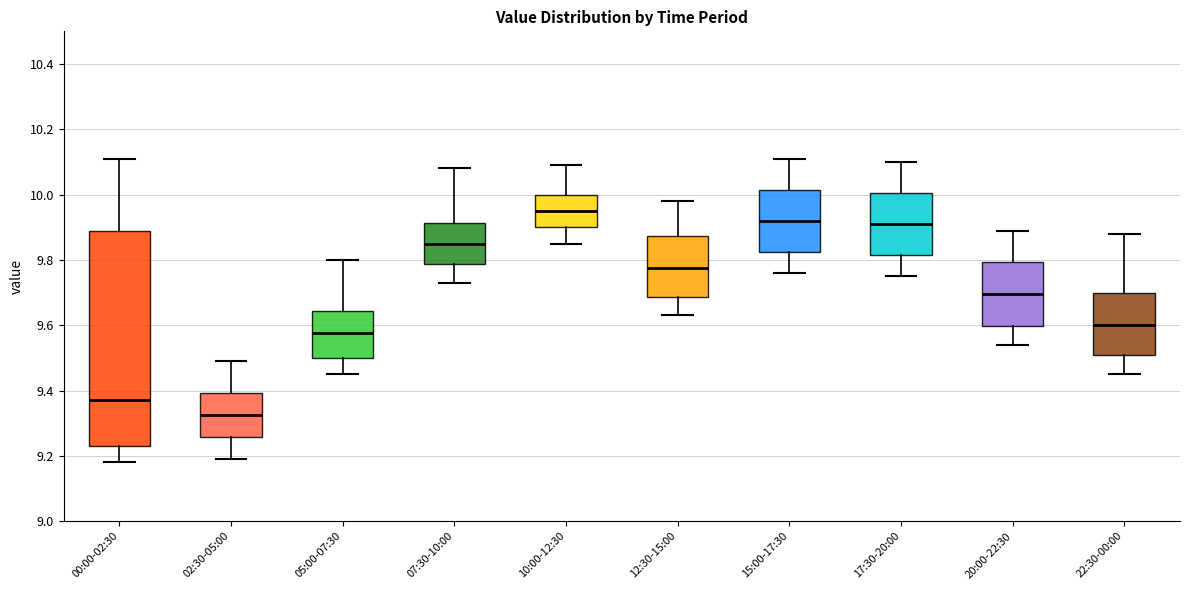

Comparing the boxes themselves (not the whiskers), which one is the tallest?

00:00-02:30